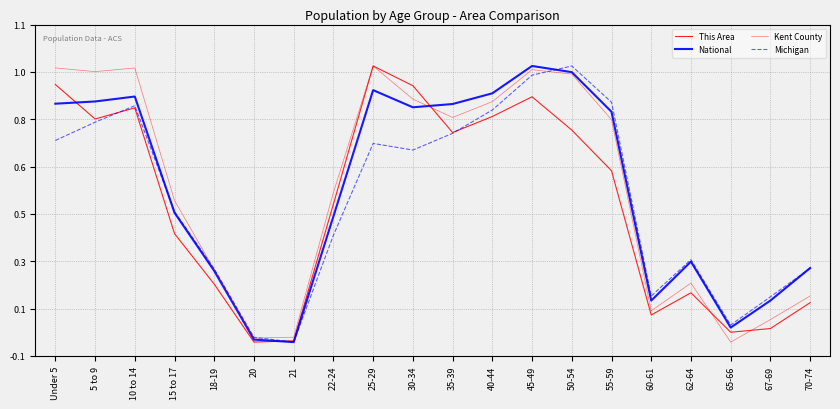

At 10 to 14, list the series in order from largest to smallest.

Kent County, National, Michigan, This Area